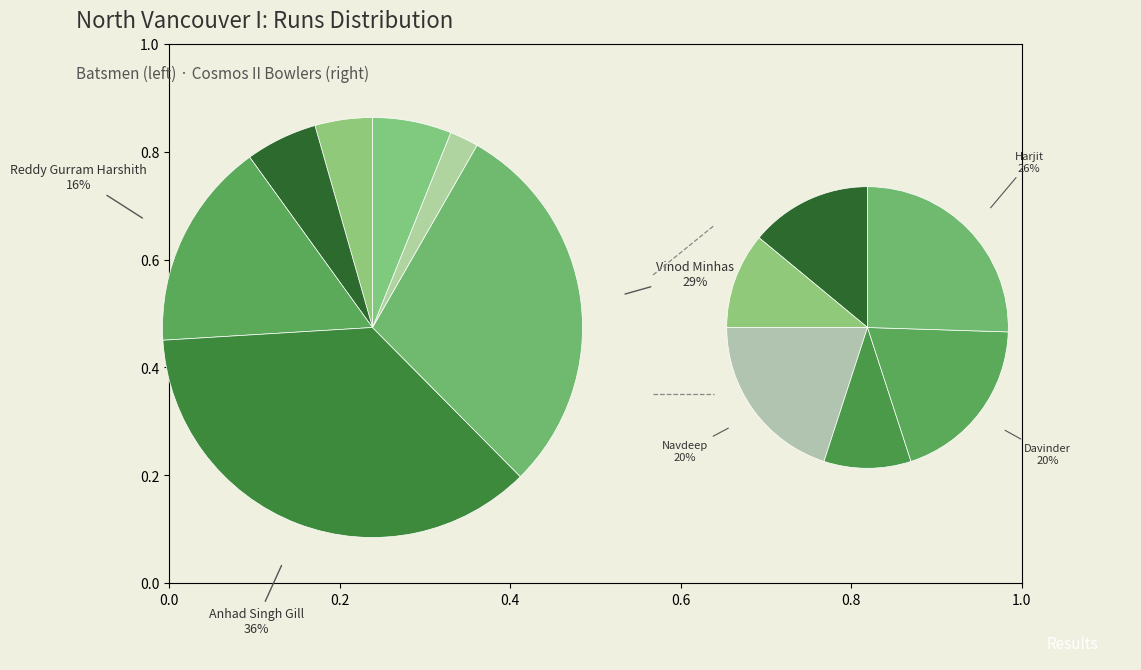

Do Rohit Kumar and Pargat Singh Dhillon together represent more than half of the pie?

No